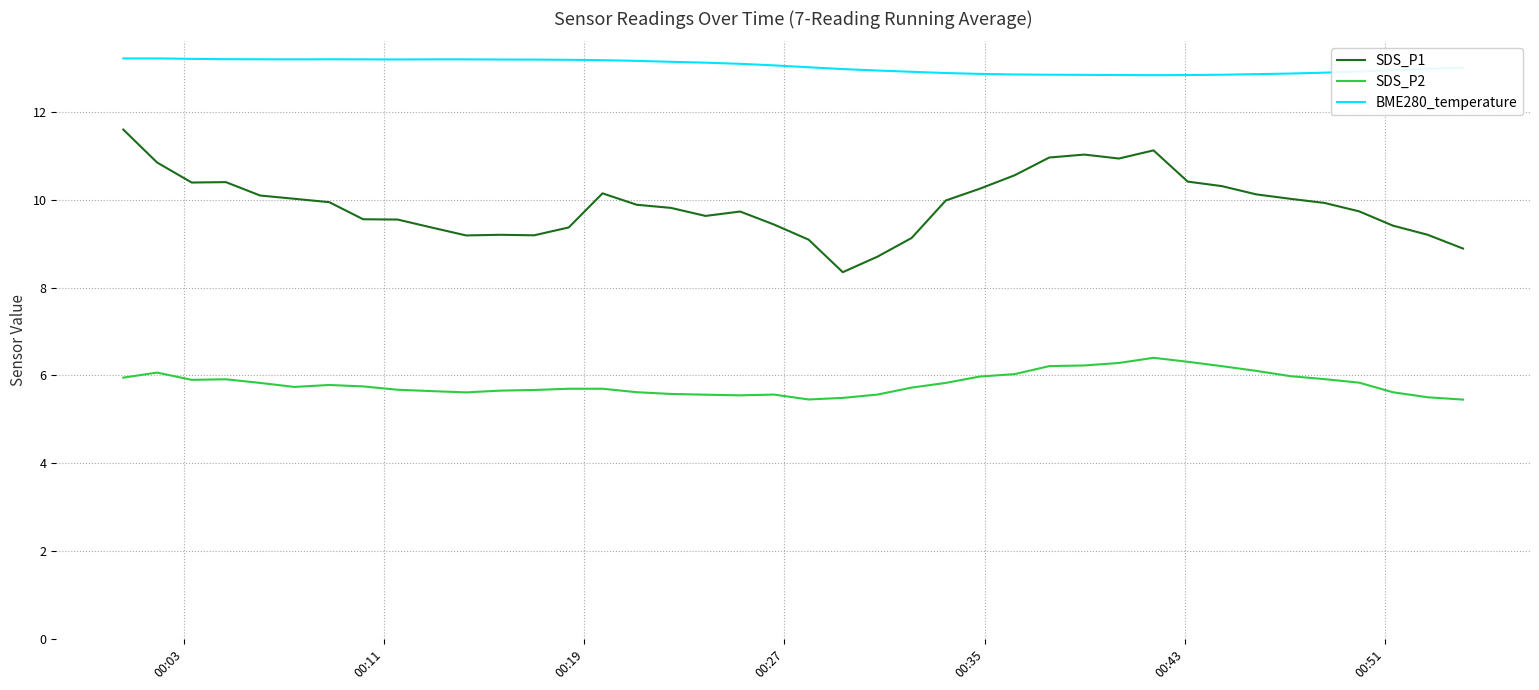

Count the number of categories in the chart.

40